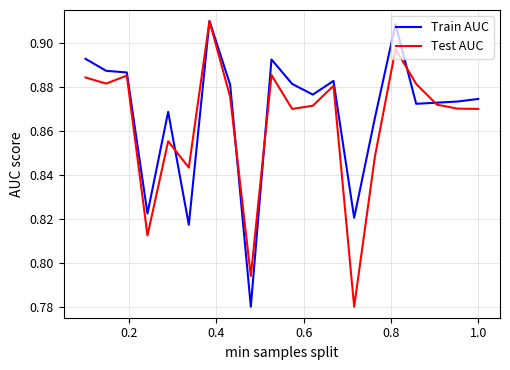

How many lines are shown in the chart?

2